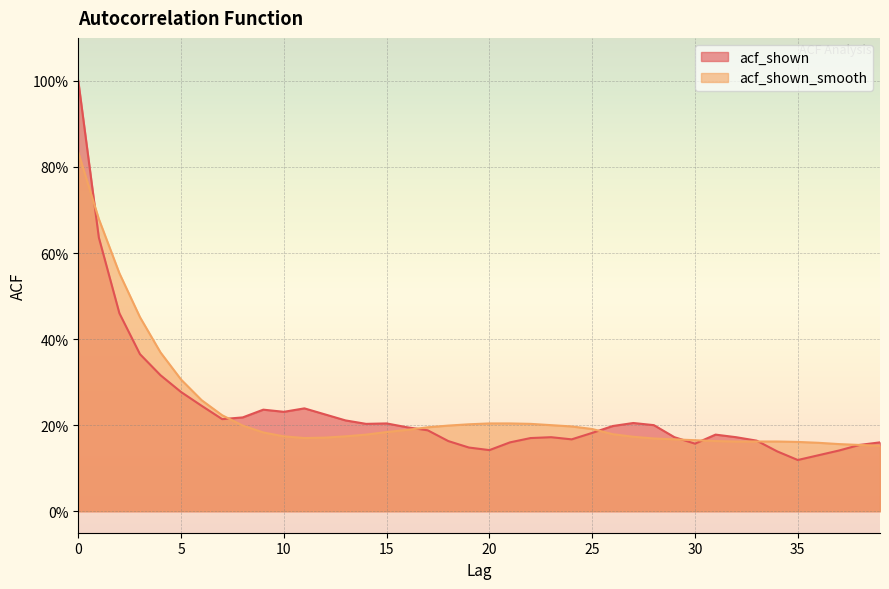

What is the maximum value shown in the chart?

1.0